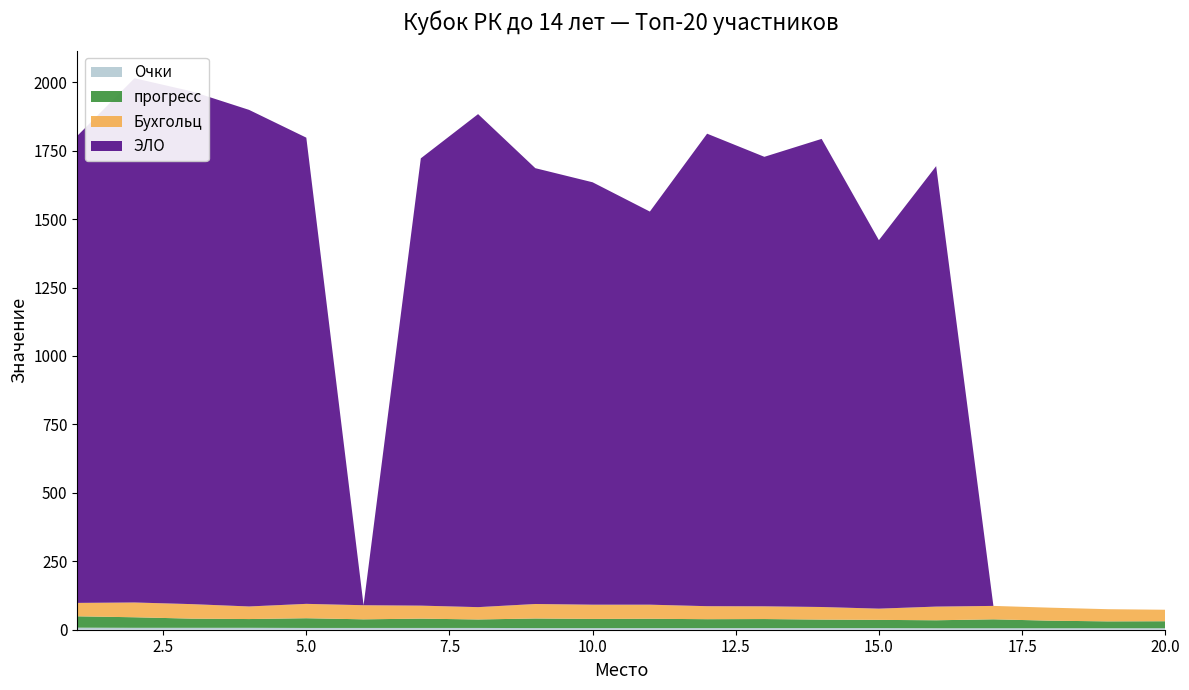

Reading left to right, extract all data points from this chart.

Очки: 7.5	7.0	7.0	7.0	6.5	6.5	6.5	6.5	6.0	6.0	6.0	6.0	6.0	6.0	6.0	5.5	5.5	5.5	5.5	5.5
прогресс: 41.5	38.5	33.5	32.0	35.5	31.5	34.0	31.0	35.0	33.5	34.0	32.5	33.0	31.0	30.0	29.0	32.5	27.5	25.0	25.5
Бухгольц: 49.0	54.0	53.0	46.0	52.5	51.5	47.5	45.0	53.0	52.0	51.5	47.5	46.5	46.0	41.0	50.0	49.0	47.5	44.5	42.0
ЭЛО: 1706.0	1915.0	1873.0	1814.0	1703.0	0.0	1634.0	1801.0	1592.0	1543.0	1436.0	1726.0	1642.0	1710.0	1346.0	1609.0	0.0	0.0	0.0	0.0